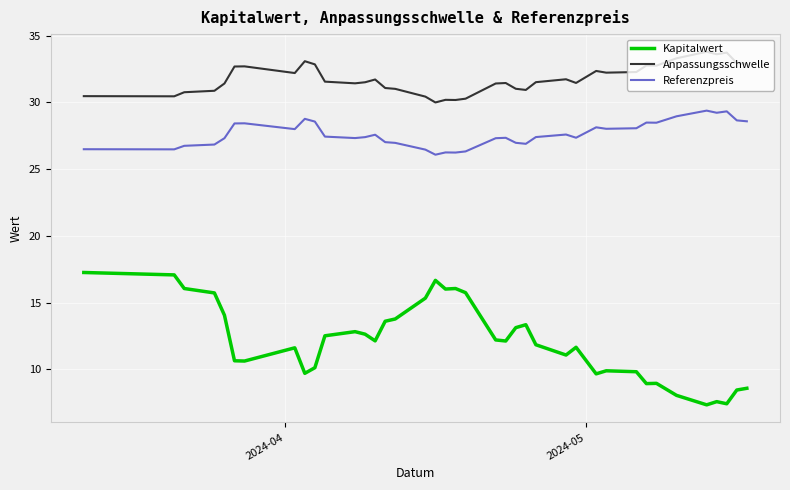

What is the sum of all Anpassungsschwelle values?

1238.8